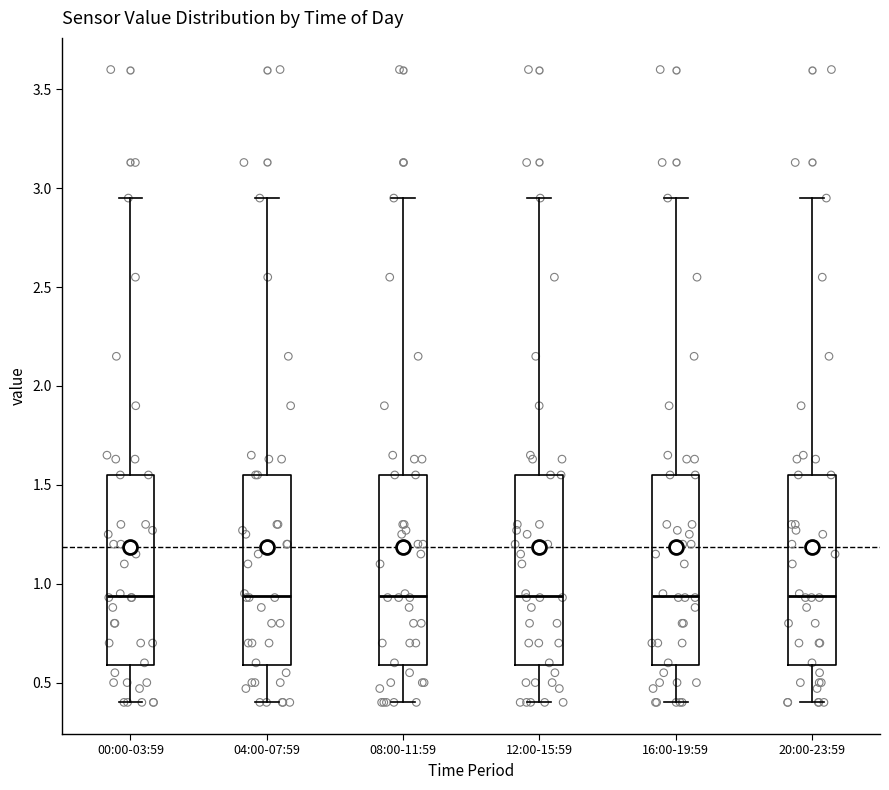

Reading left to right, transcribe this box plot: for each box, give where its median line is, the range the box spans, and where its two whiskers end, as read against the y-axis. The values are not printed on the chart, so give them approximately, as read against the axis.

00:00-03:59: median 0.95, box 0.60 to 1.55, whiskers 0.40 to 2.95
04:00-07:59: median 0.95, box 0.60 to 1.55, whiskers 0.40 to 2.95
08:00-11:59: median 0.95, box 0.60 to 1.55, whiskers 0.40 to 2.95
12:00-15:59: median 0.95, box 0.60 to 1.55, whiskers 0.40 to 2.95
16:00-19:59: median 0.95, box 0.60 to 1.55, whiskers 0.40 to 2.95
20:00-23:59: median 0.95, box 0.60 to 1.55, whiskers 0.40 to 2.95